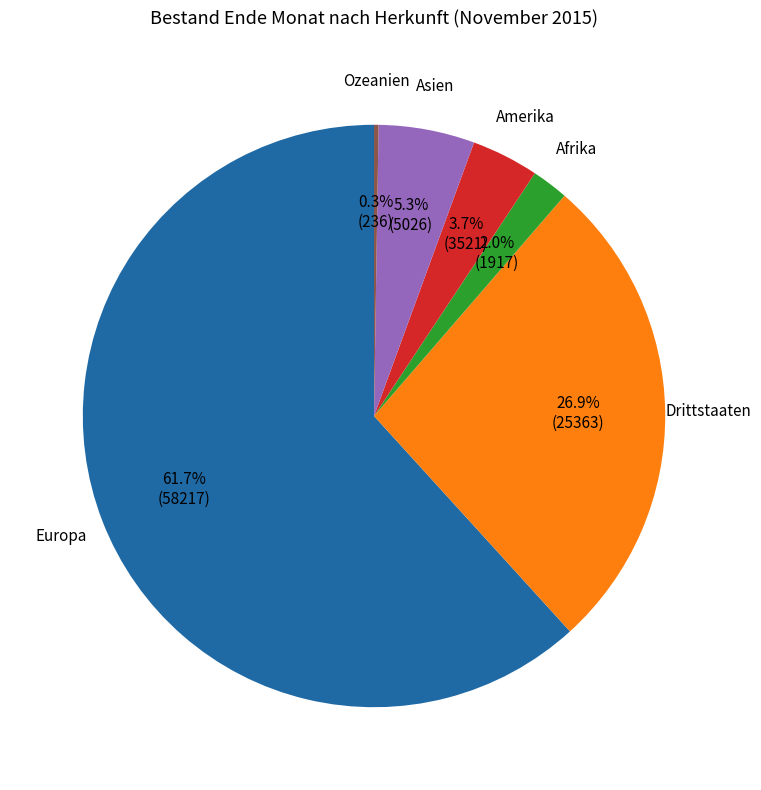

Which category has the biggest portion of the pie?

Europa